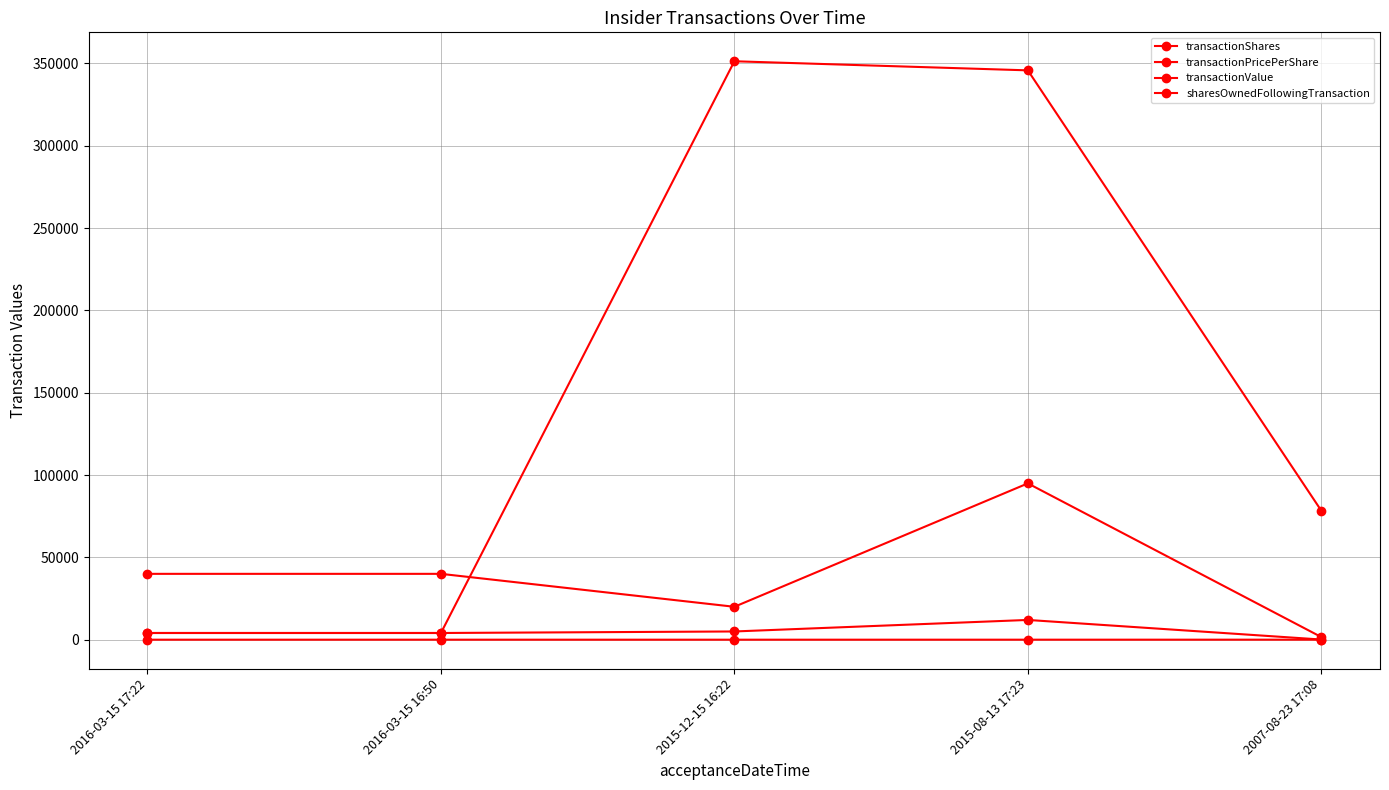

Is the value of sharesOwnedFollowingTransaction at 2007-08-23 17:08 greater than the value of transactionShares at 2016-03-15 16:50?

Yes